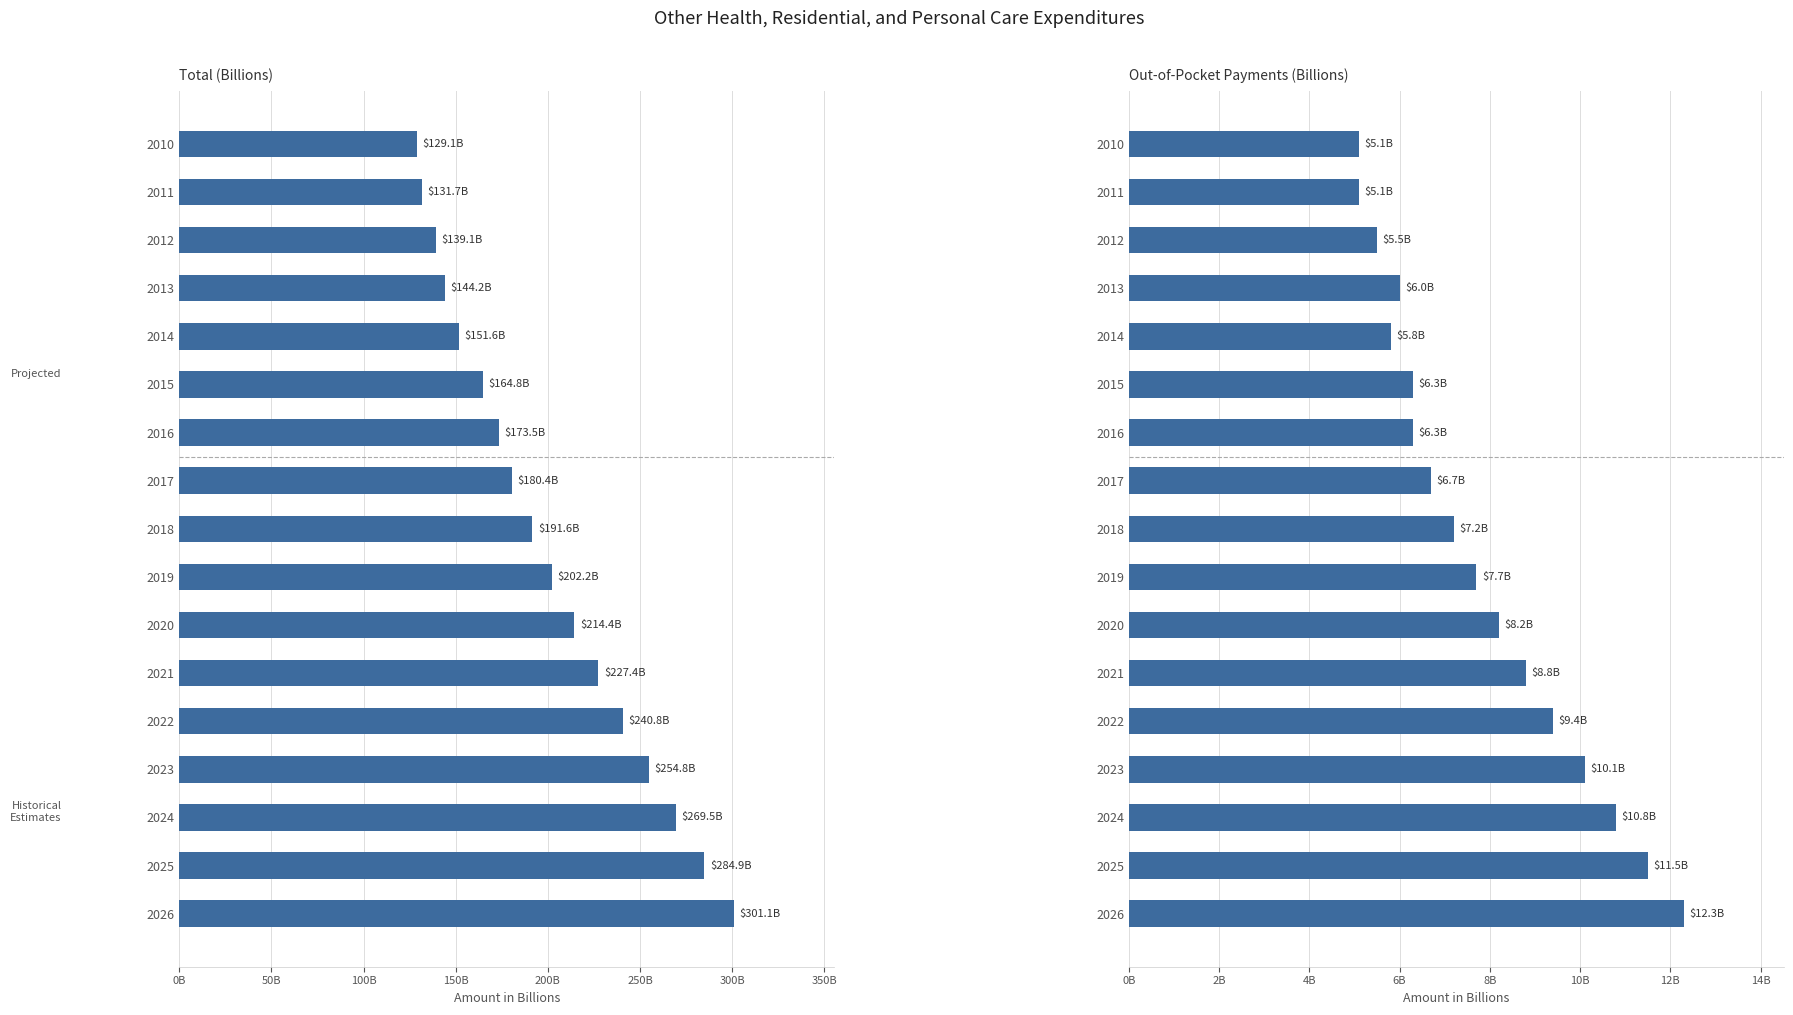

Does the chart contain any negative values?

No